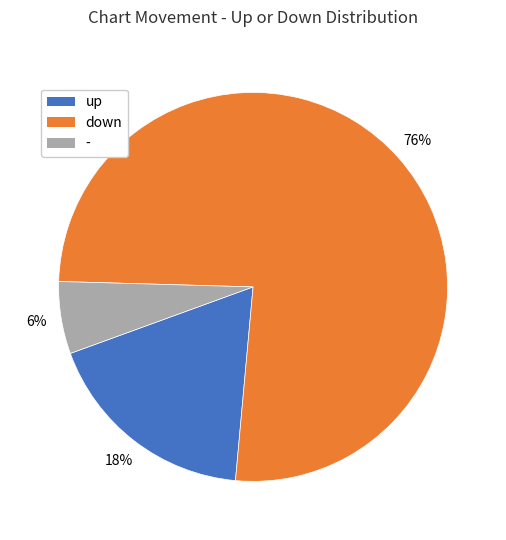

Which category has the biggest portion of the pie?

down